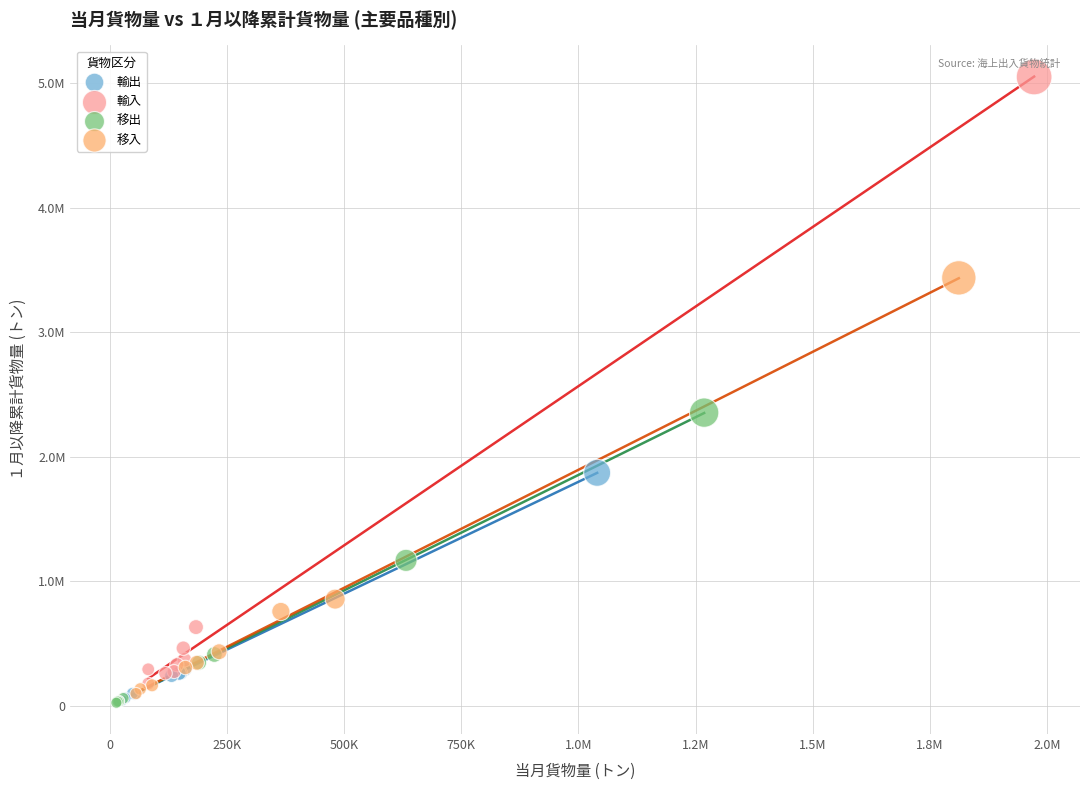

What are all the series names shown in the legend?

輸出, 輸入, 移出, 移入